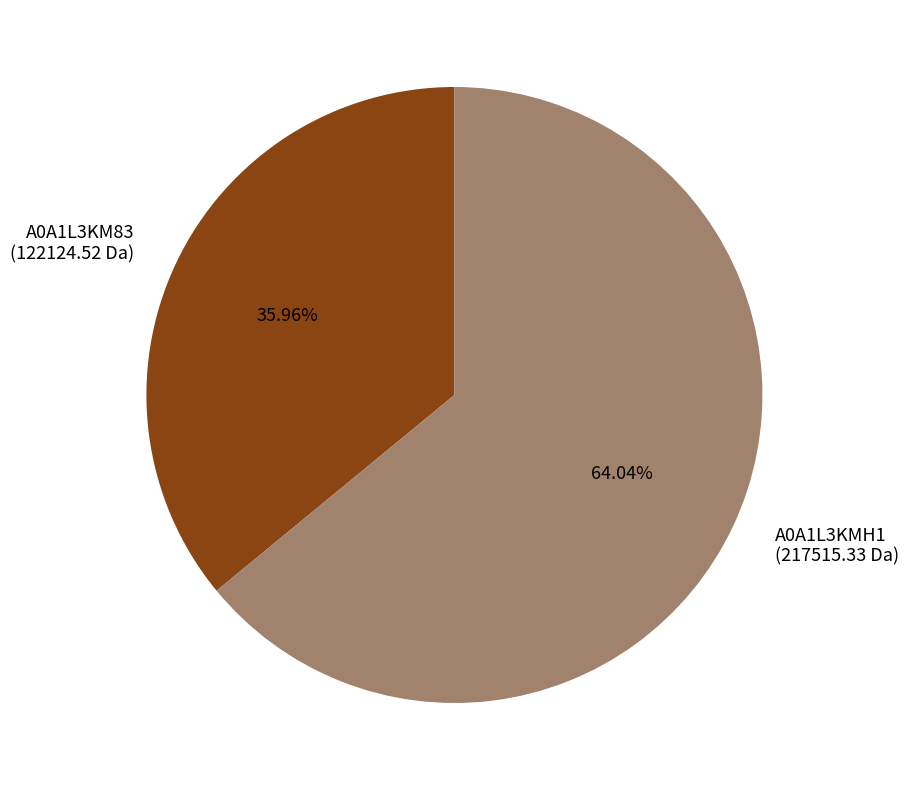

Approximately how many times larger is the value at A0A1L3KMH1 (217515.33 Da) compared to A0A1L3KM83 (122124.52 Da)?

1.8